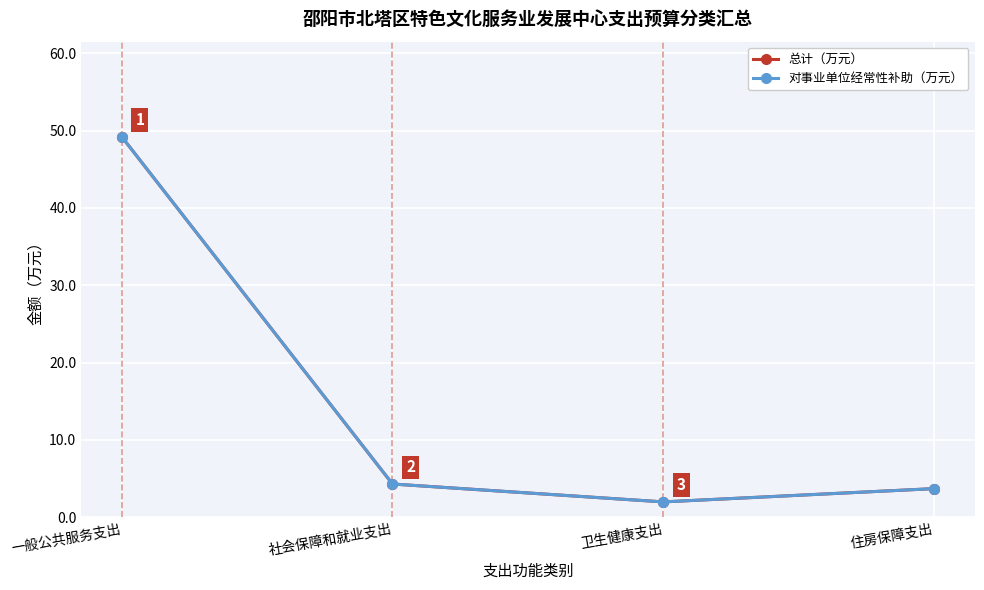

How many data points does each series have?

4